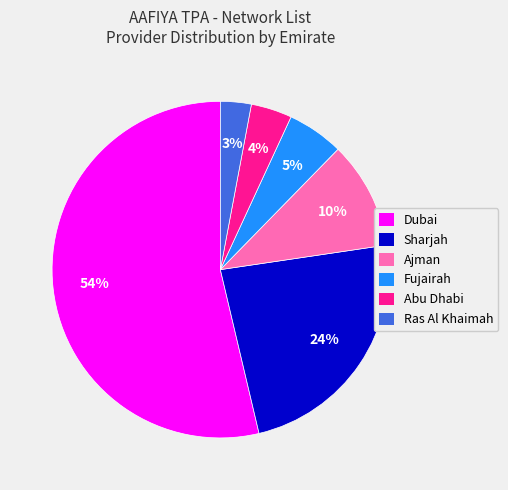

Count the number of slices in the pie.

6